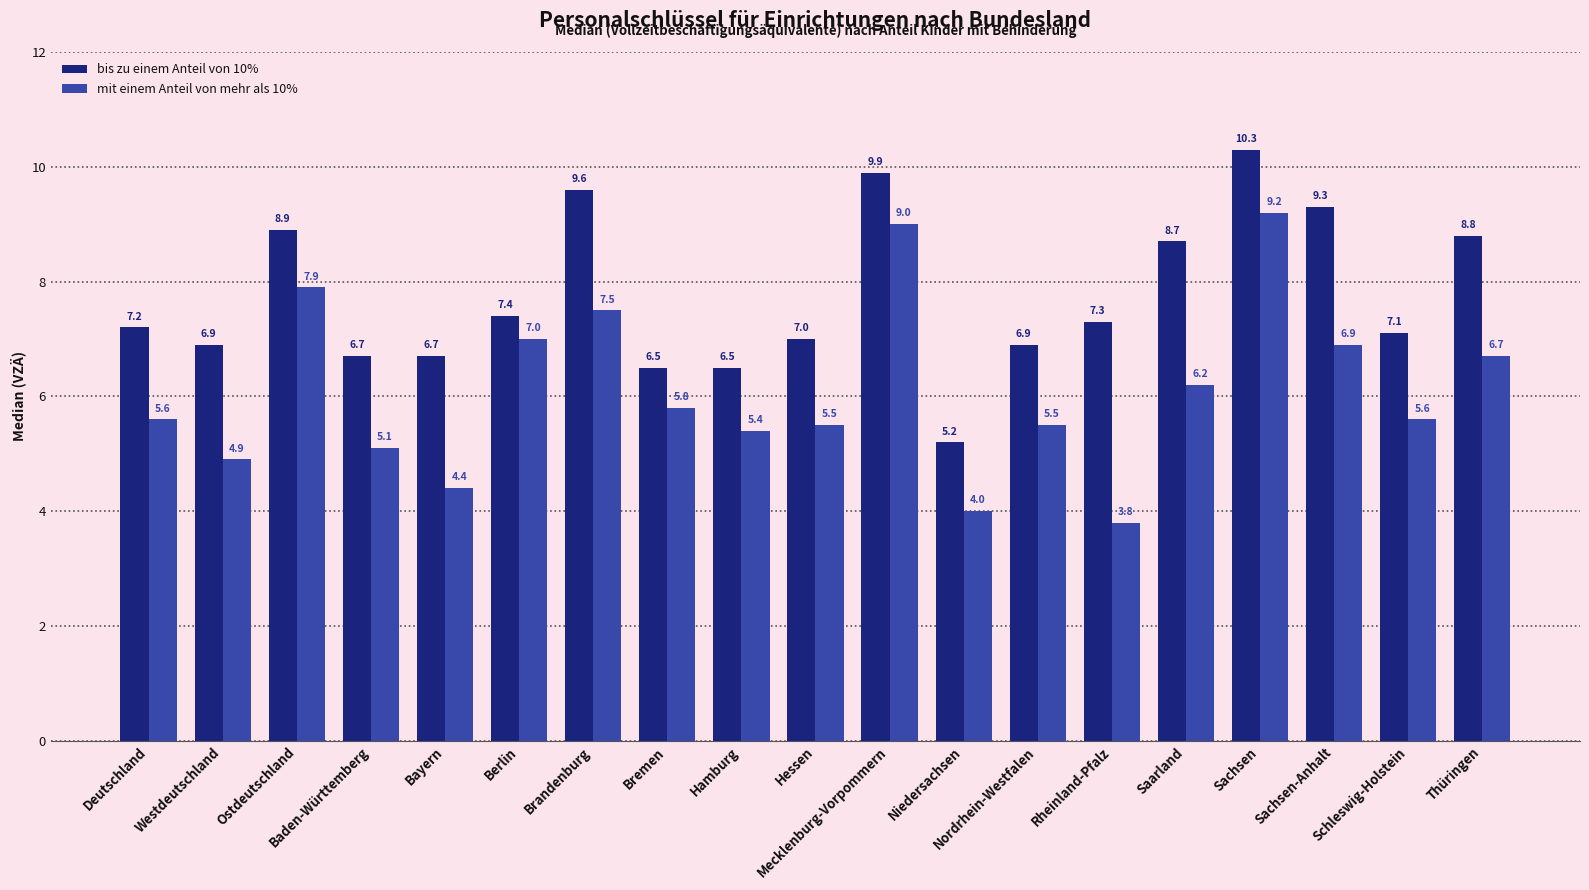

What is the difference between the highest and lowest values at Brandenburg?

2.1